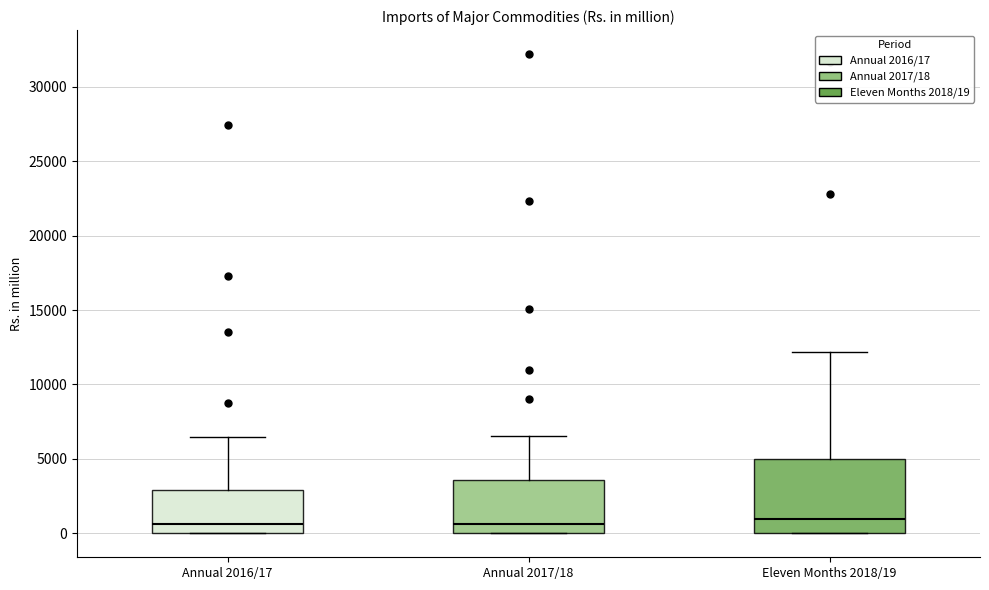

Where does the median line of the box for Annual 2017/18 sit on the y-axis? The values are not printed on the chart, so give them approximately, as read against the axis.

500